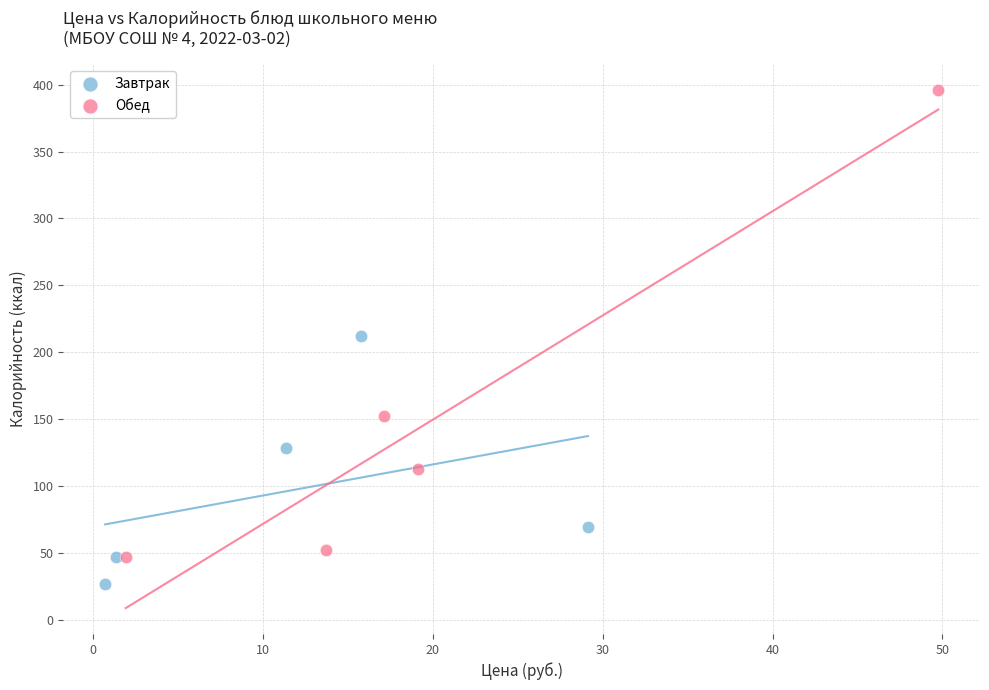

Which series reaches the minimum Y coordinate?

Завтрак